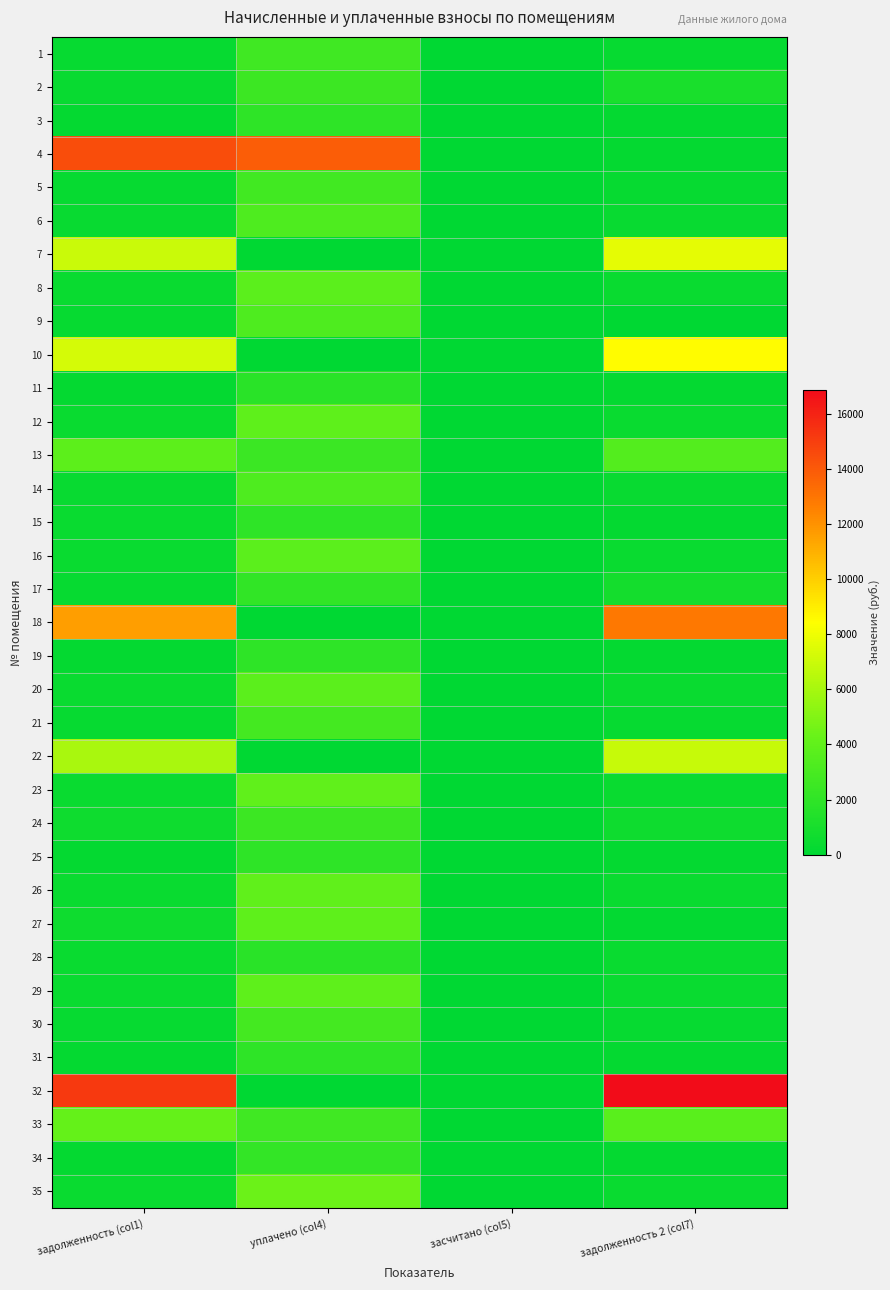

What is the difference between the highest and lowest values at задолженность (col1)?

14954.0